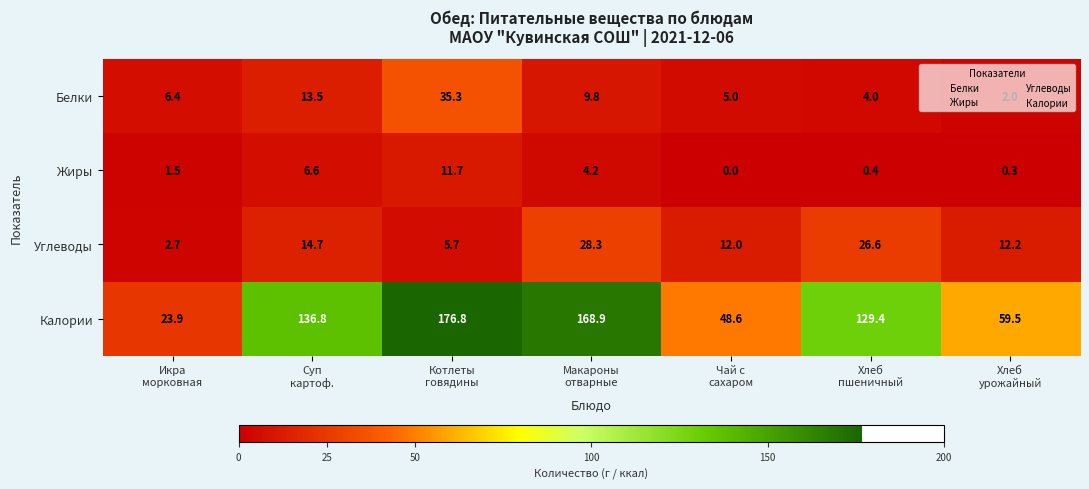

List the series in order of their peak value, highest first.

Калории, Белки, Углеводы, Жиры